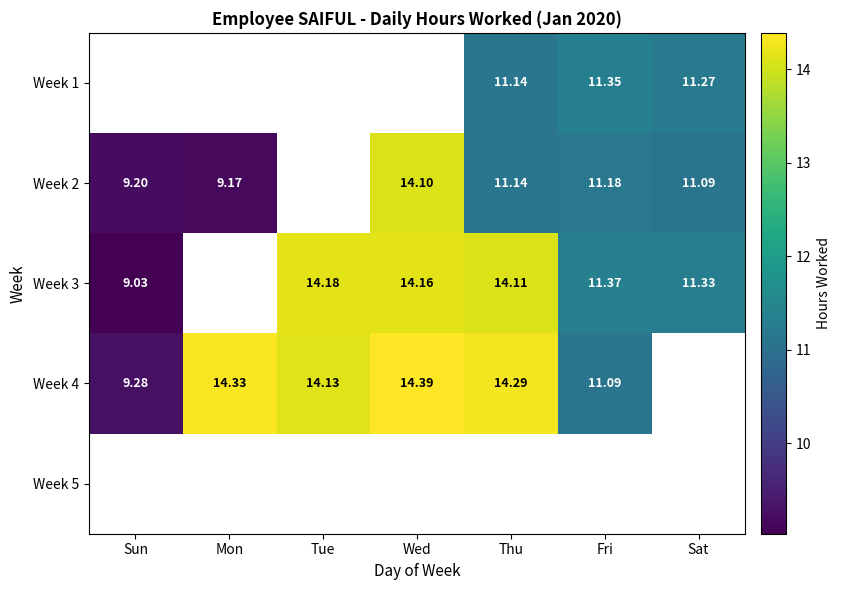

Is the value of Week 2 at Sun greater than the value of Week 4 at Thu?

No